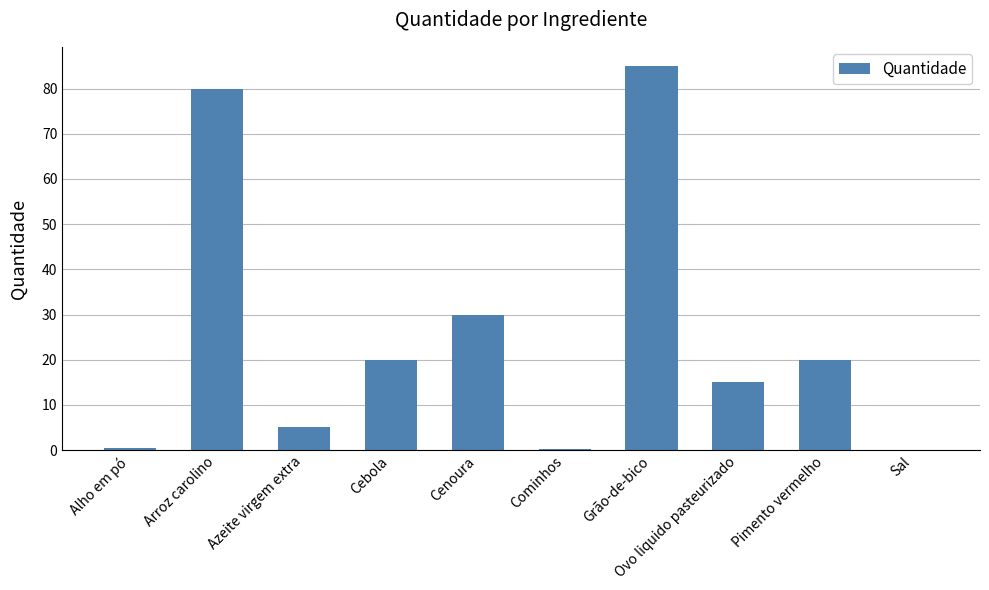

Where is the data nearest to the value 42?

Cenoura